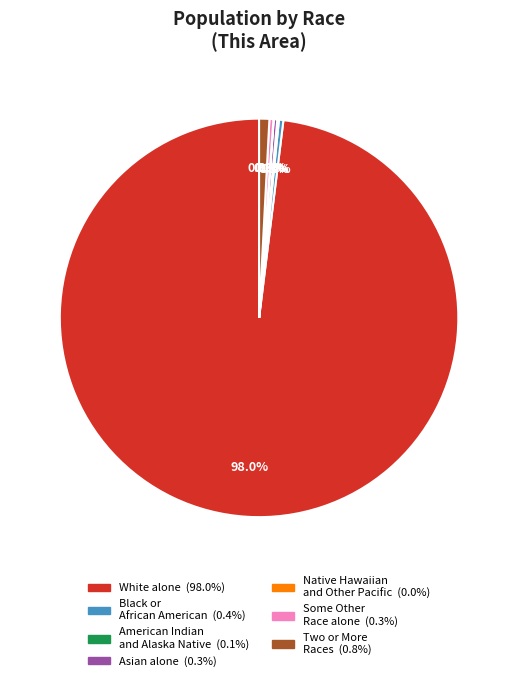

Is there a majority slice in this chart?

Yes